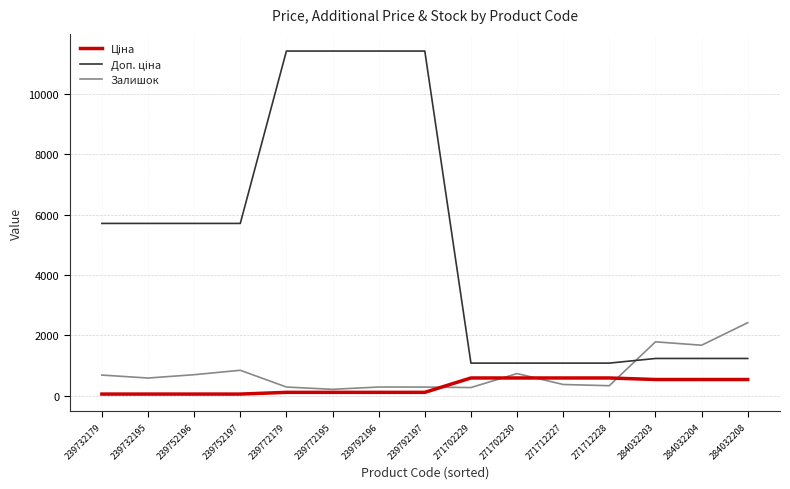

The Залишок series shows 2514.2 at 284032203. True or false?

False